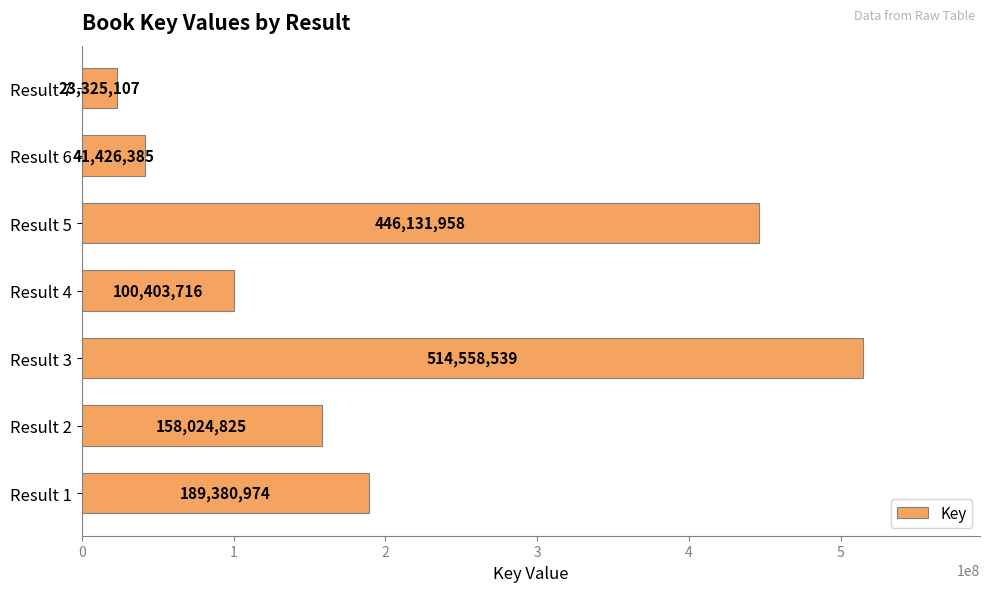

What is the minimum value shown in the chart?

23325107